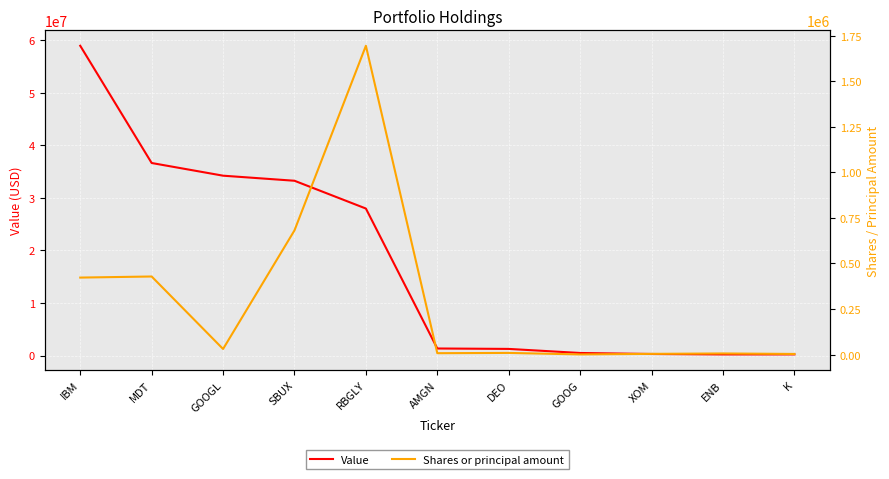

At which label is Value closest to 29583000?

RBGLY